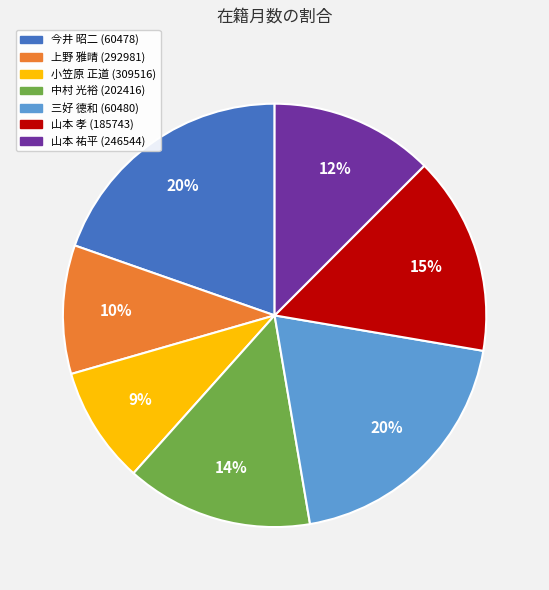

How many slices are in this pie chart?

7